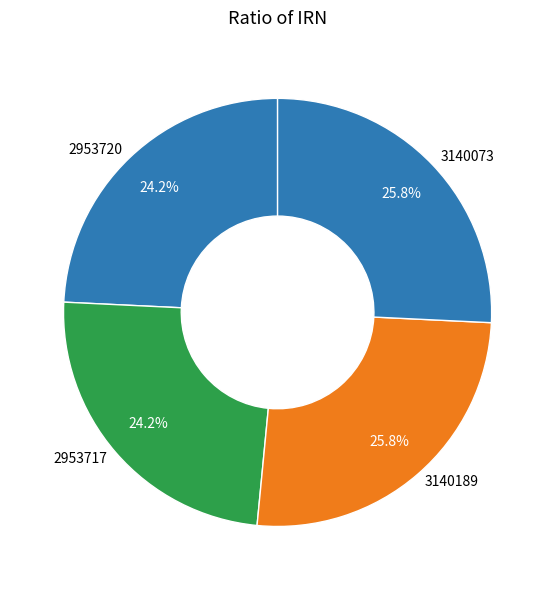

How much of the chart is everything except 2953720?

75.8%